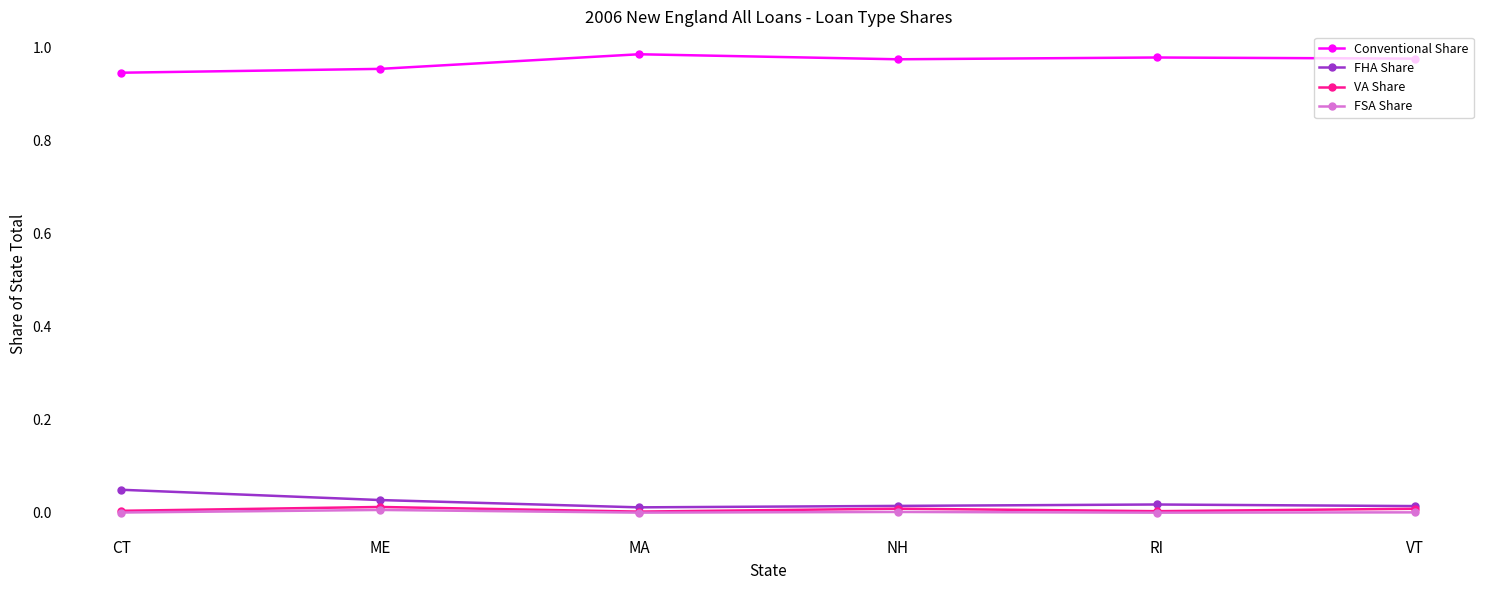

What is the label of the 1st point from the left?

CT